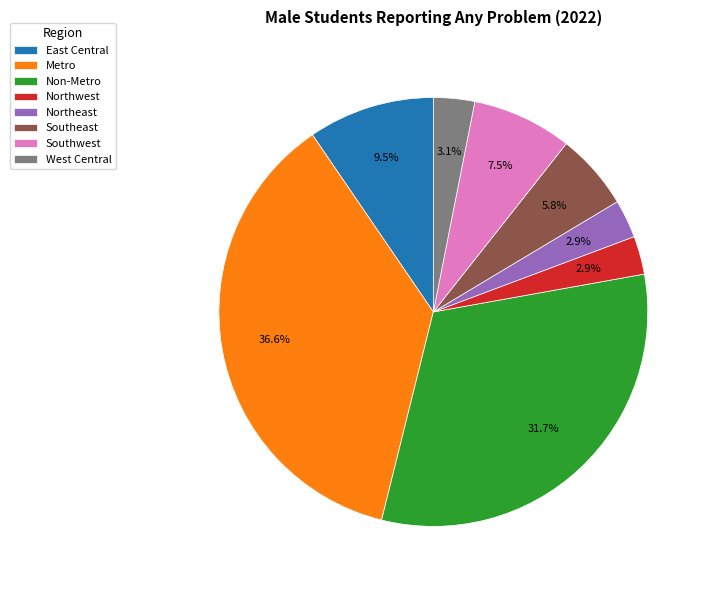

Is there any slice that represents more than half of the pie?

No